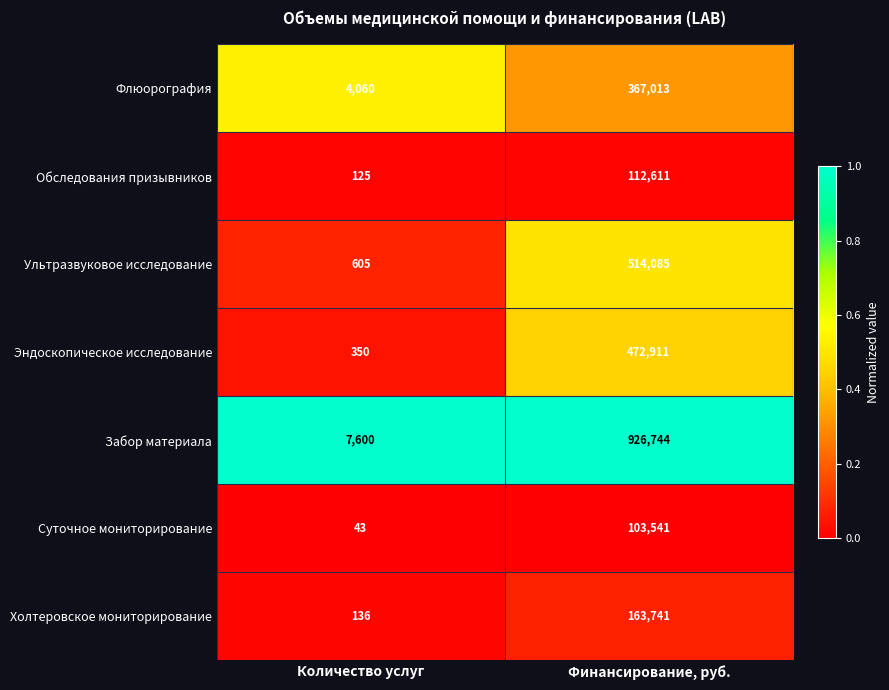

Rank the series at Количество услуг from highest to lowest value.

Забор материала, Флюорография, Ультразвуковое исследование, Эндоскопическое исследование, Холтеровское мониторирование, Обследования призывников, Суточное мониторирование